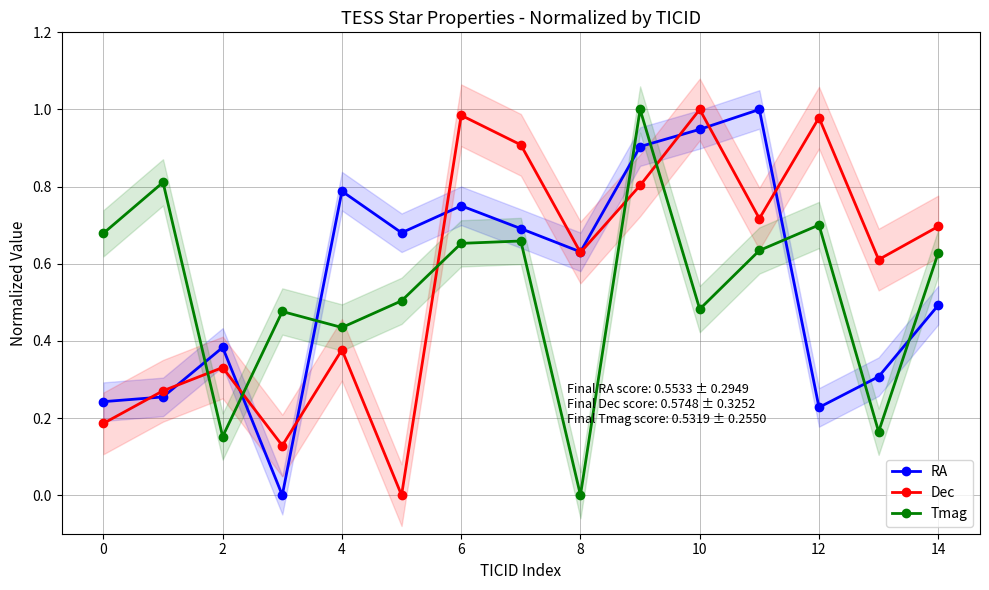

What is the approximate value of Dec at 14?

0.7